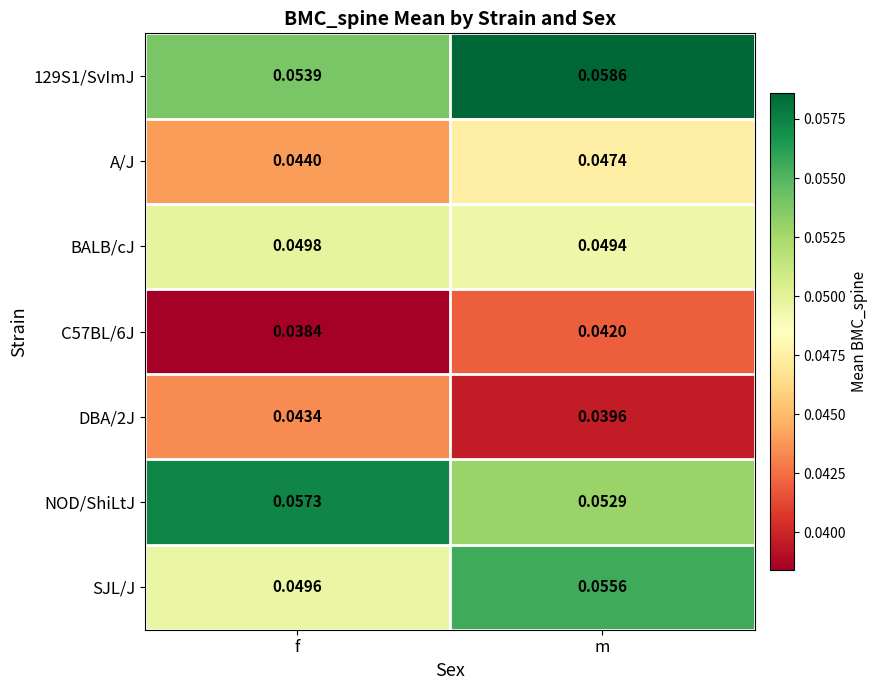

At which label is 129S1/SvImJ closest to 0?

f